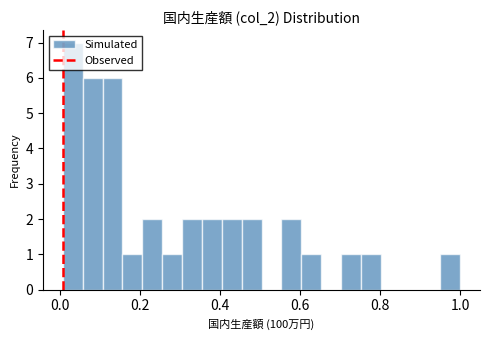

Read against the x-axis, roughly where is the centre of the tallest bar?

0.04